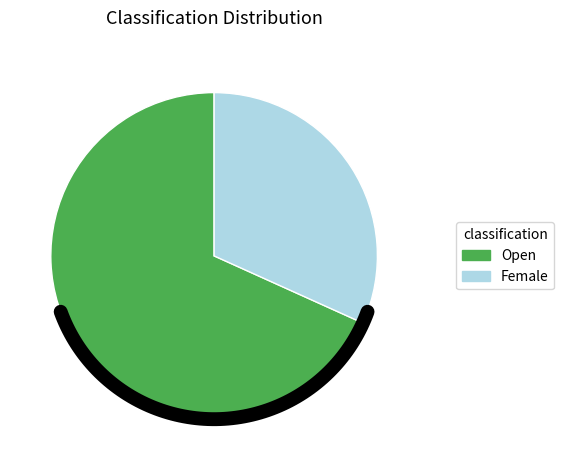

True or false: Open accounts for 56% of the total.

False